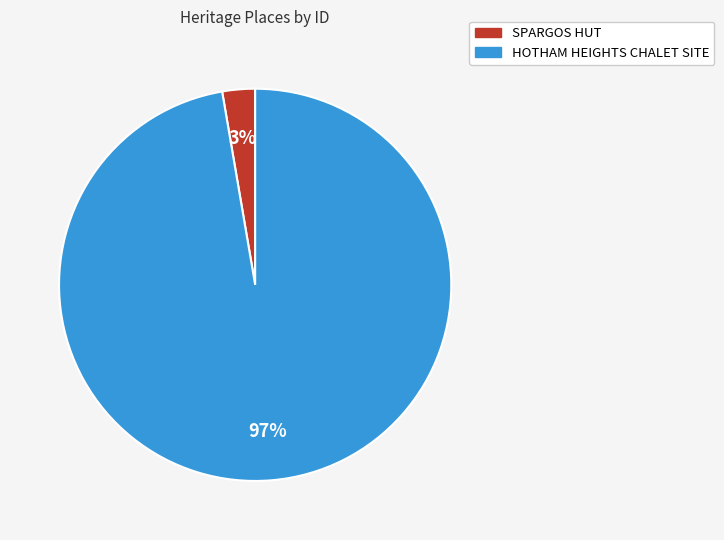

The SPARGOS HUT slice represents 16% of the pie. True or false?

False